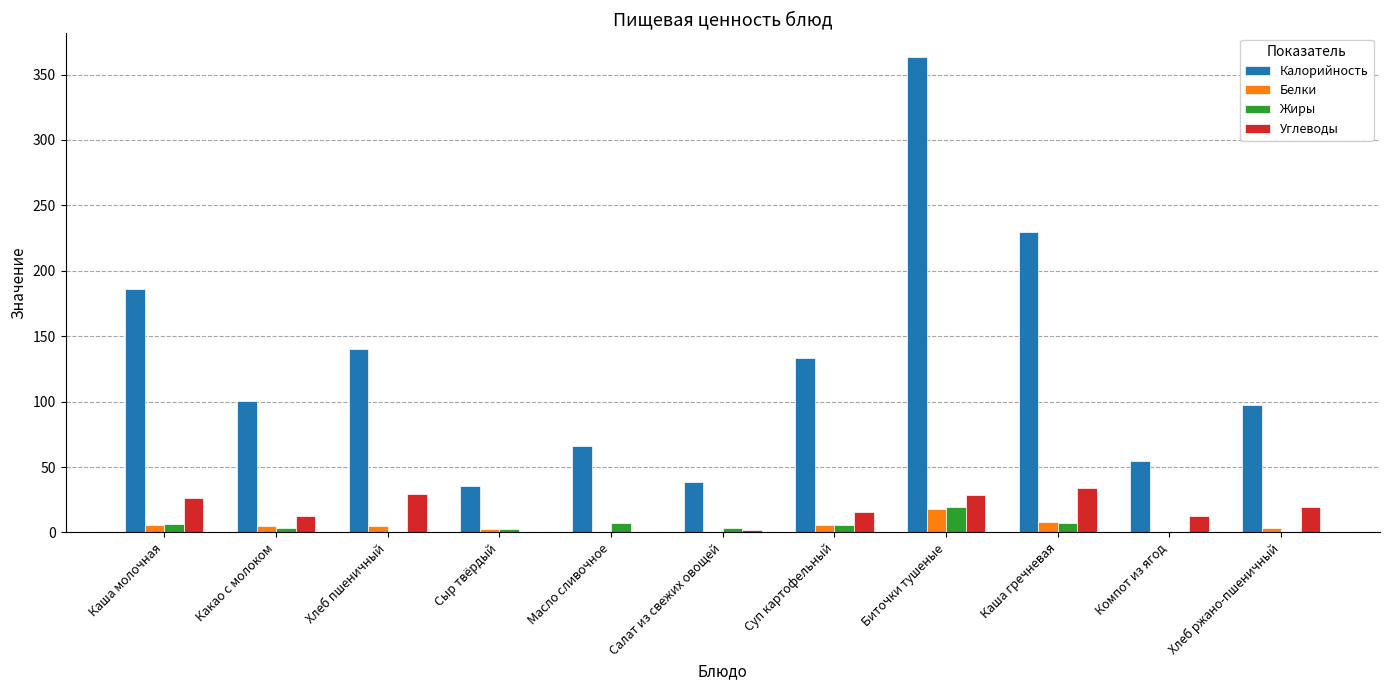

Which series changed the most between Салат из свежих овощей and Каша гречневая?

Калорийность